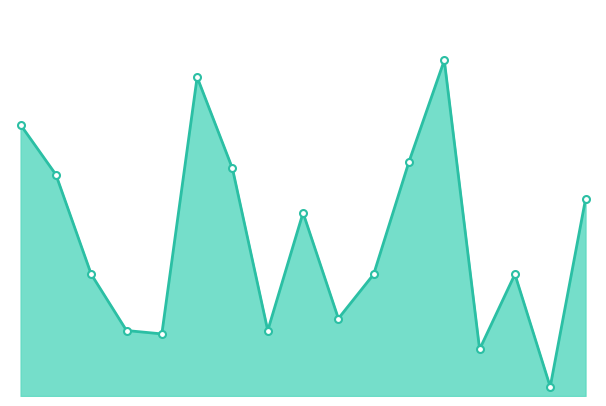

Is this an area chart (filled region under the line)?

Yes